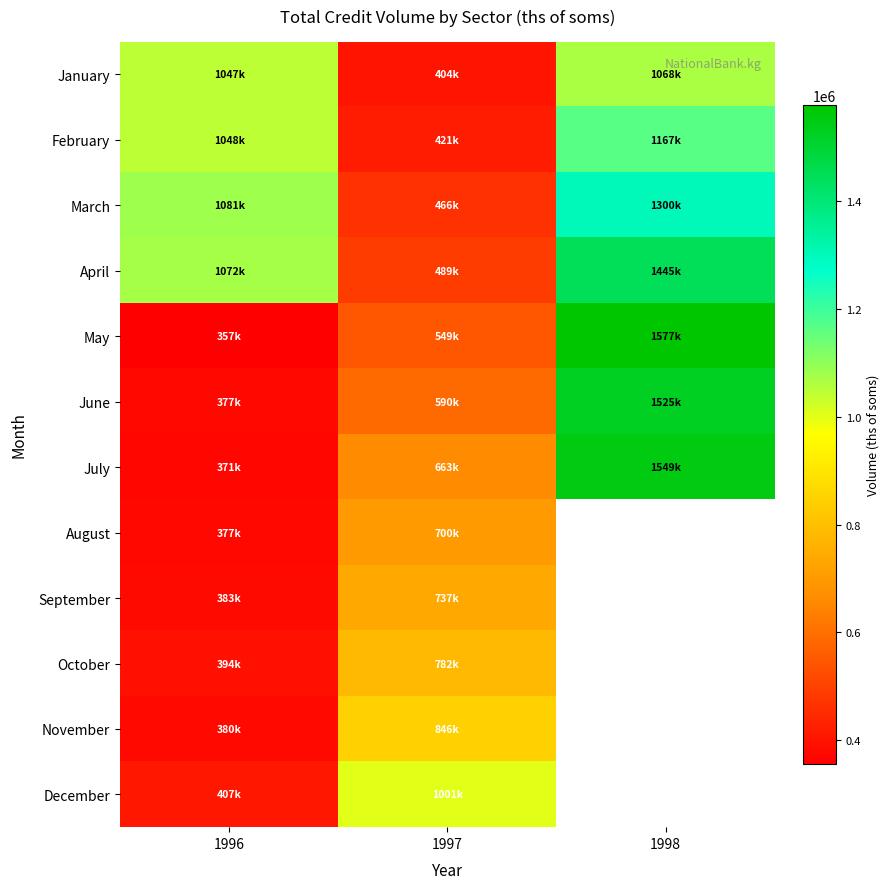

What is the maximum value shown in the chart?

1577111.7